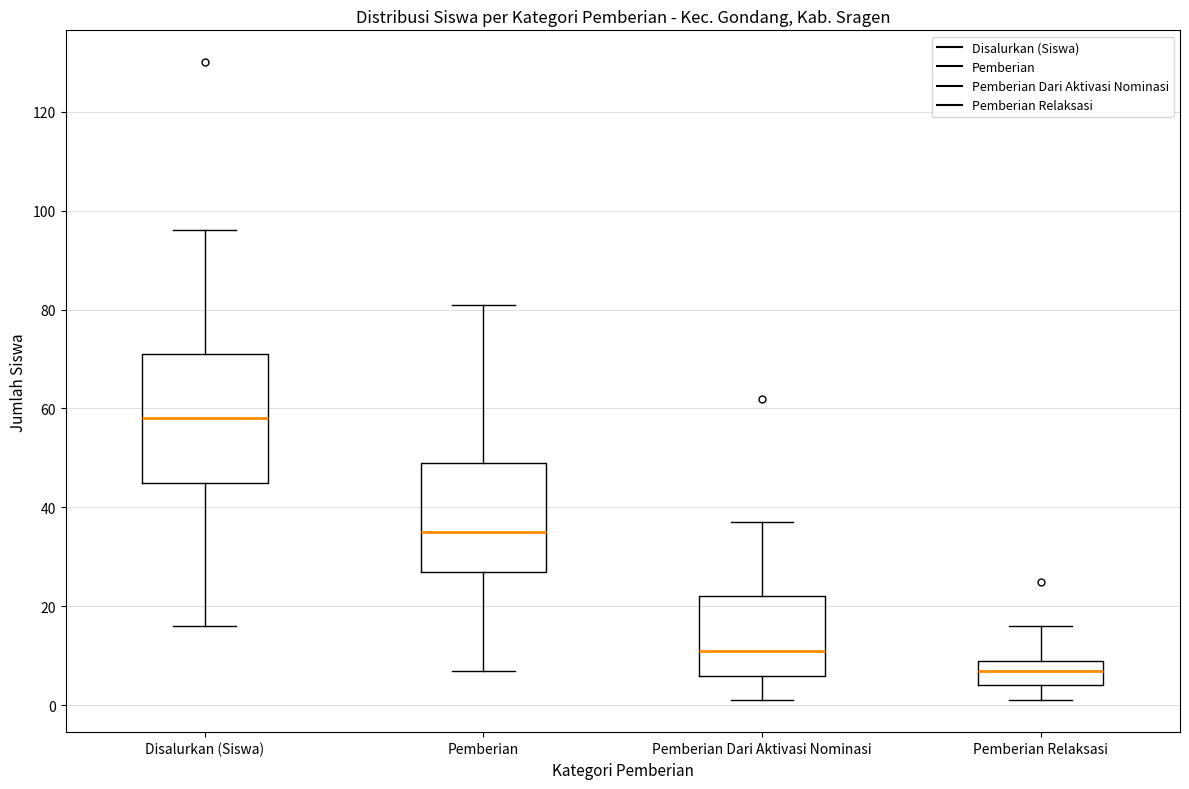

Which box's median line is the highest?

Disalurkan (Siswa)